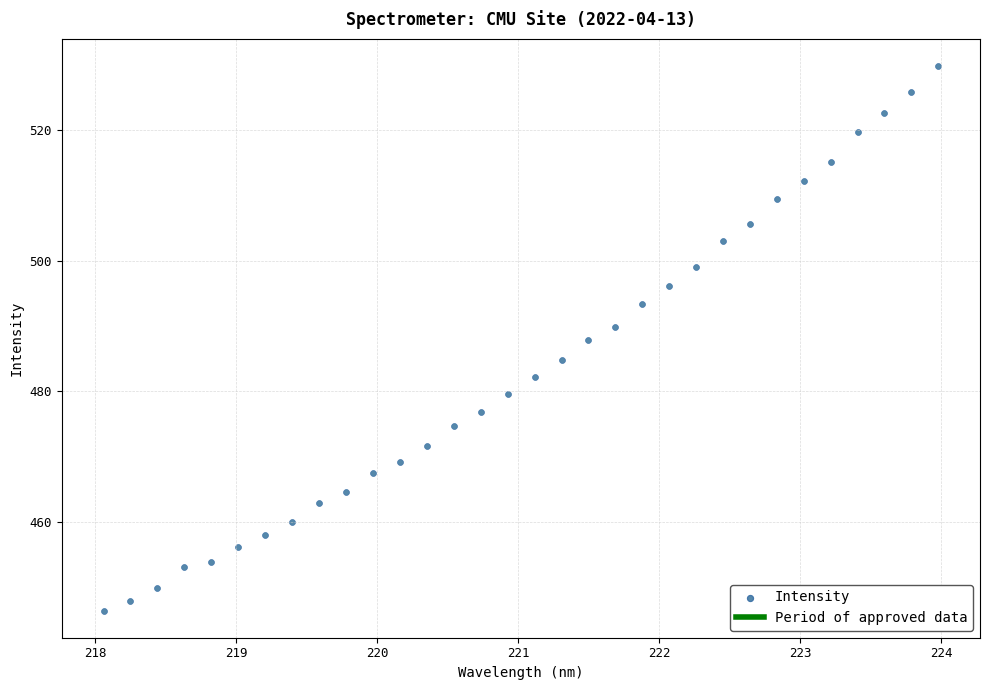

What is the range of X values (max minus min)?

5.9